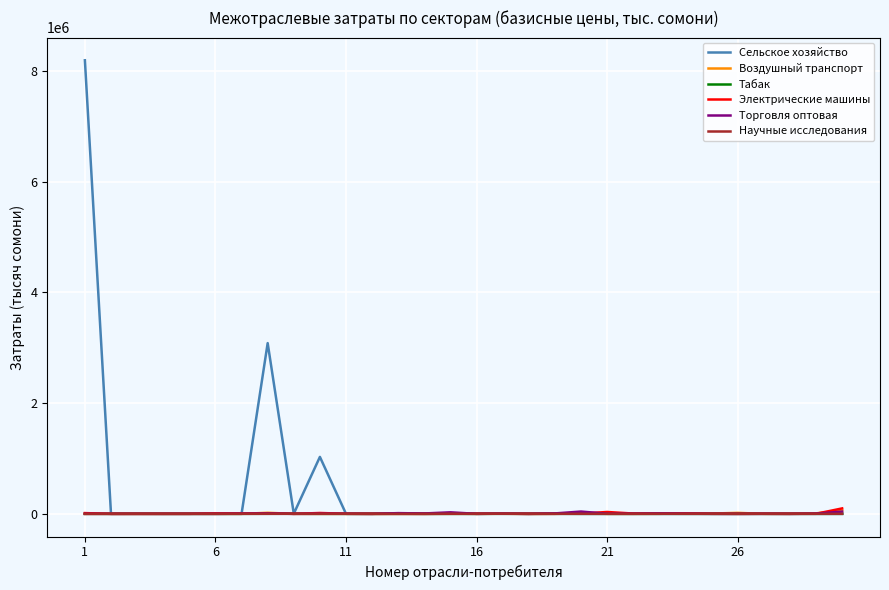

At how many categories does at least one series exceed 8115940?

1